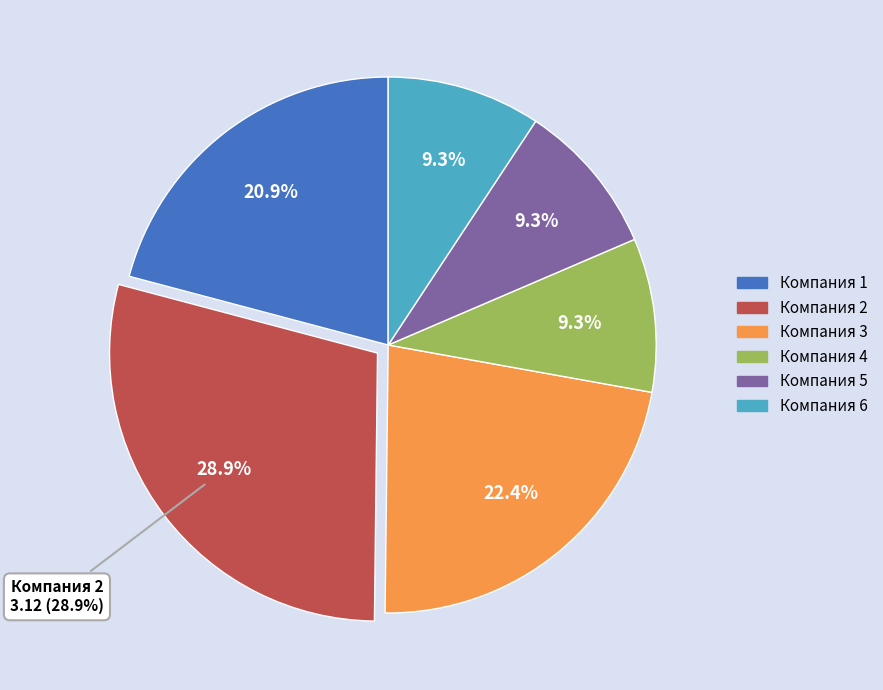

Which category has the biggest portion of the pie?

2